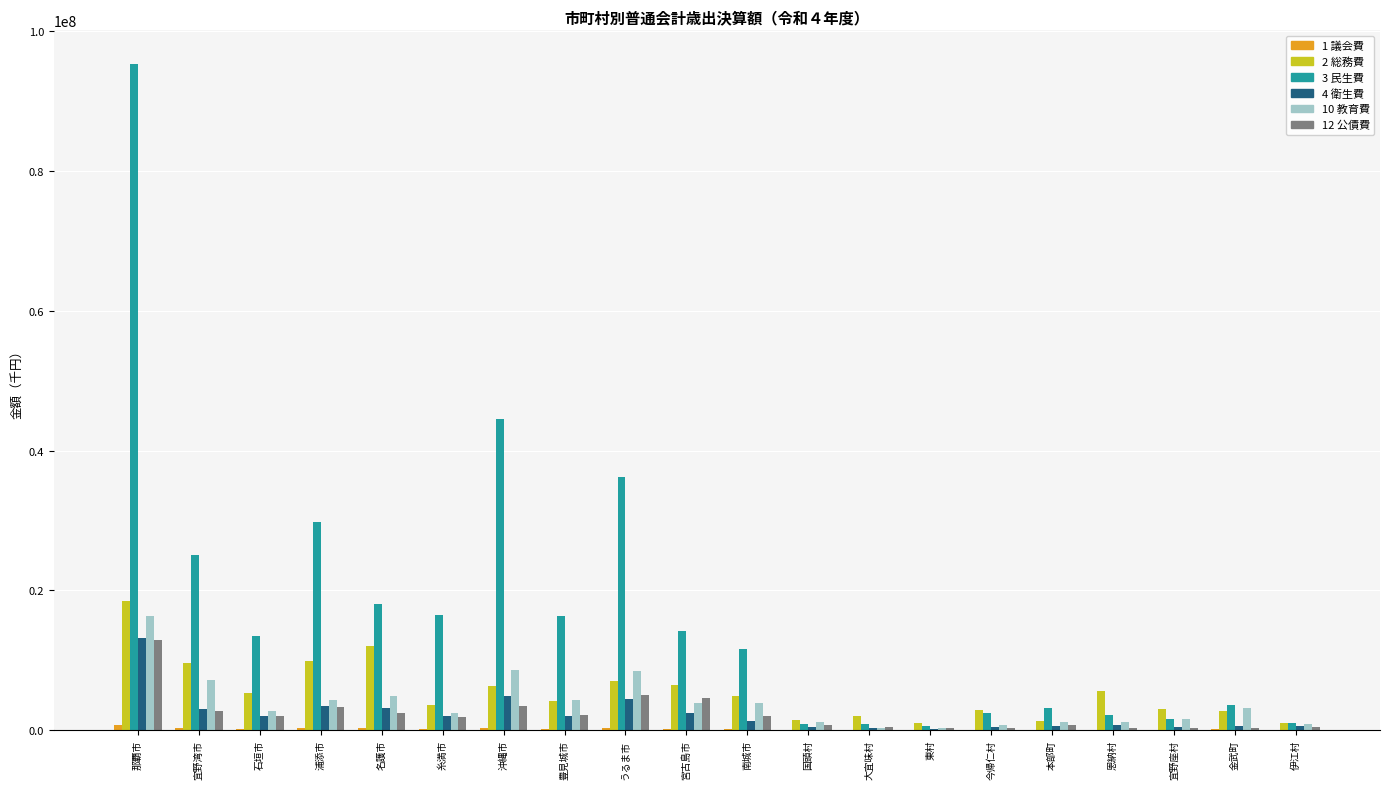

What is the total value across all series at 宜野座村?

7118626